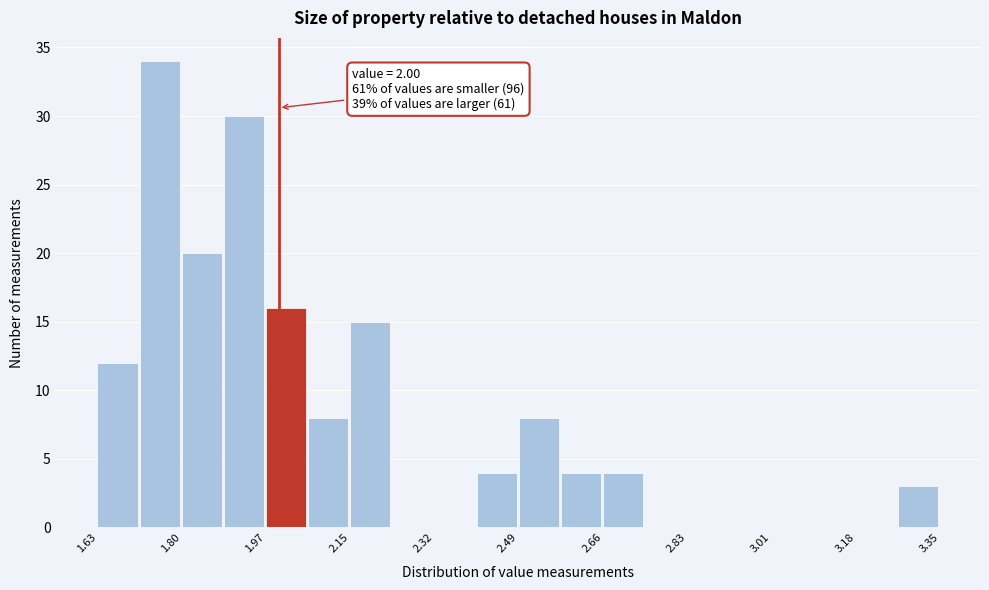

Which range on the x-axis has the tallest bar?

1.716 to 1.802